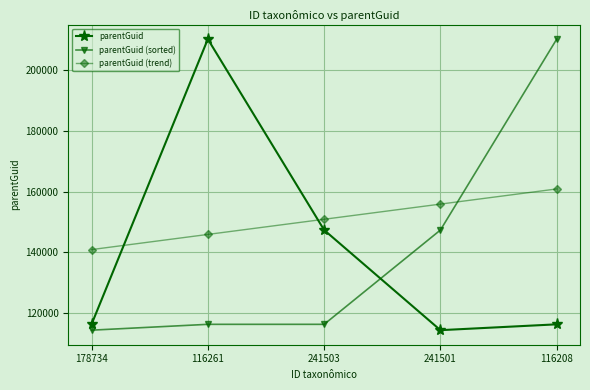

How many categories are shown in the chart?

5